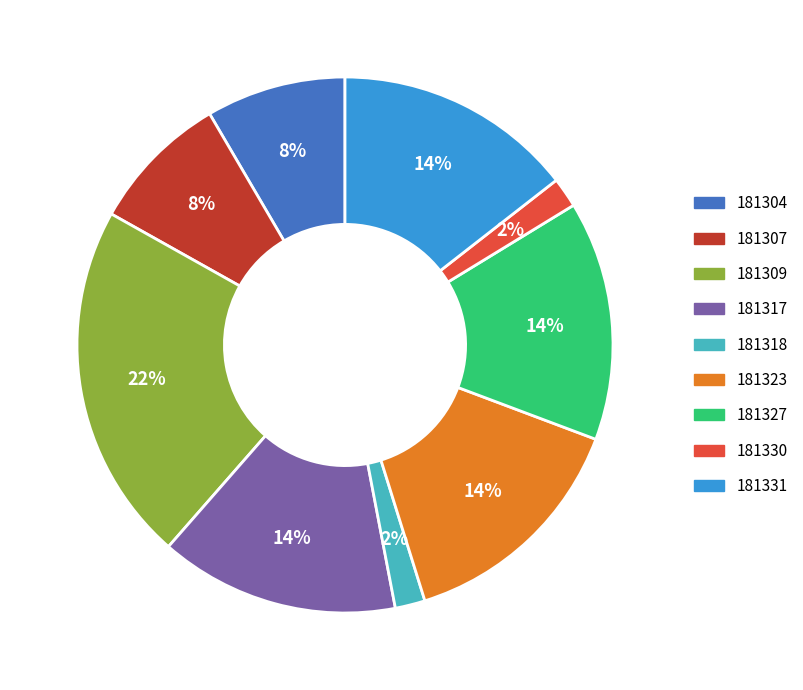

To the nearest percent, what is the combined percentage of 181330 and 181307?

10%